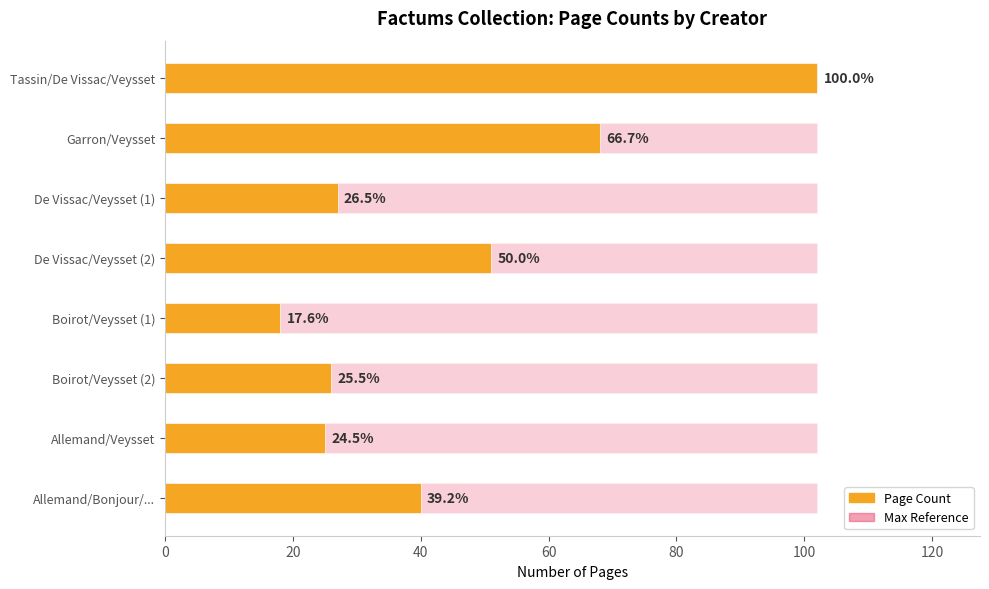

How many series are shown in this chart?

2